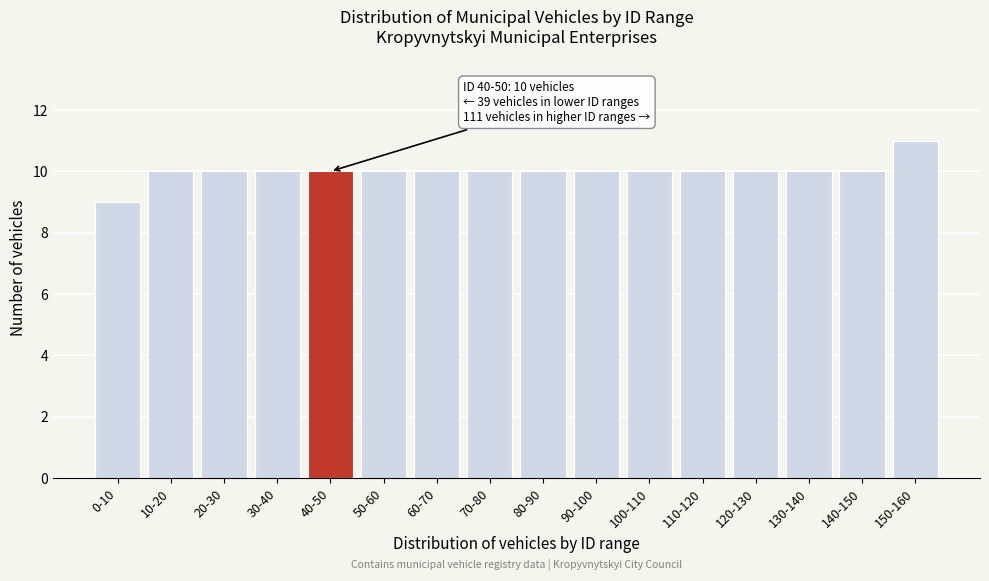

Reading left to right, transcribe all the data shown in this chart.

9	10	10	10	10	10	10	10	10	10	10	10	10	10	10	11